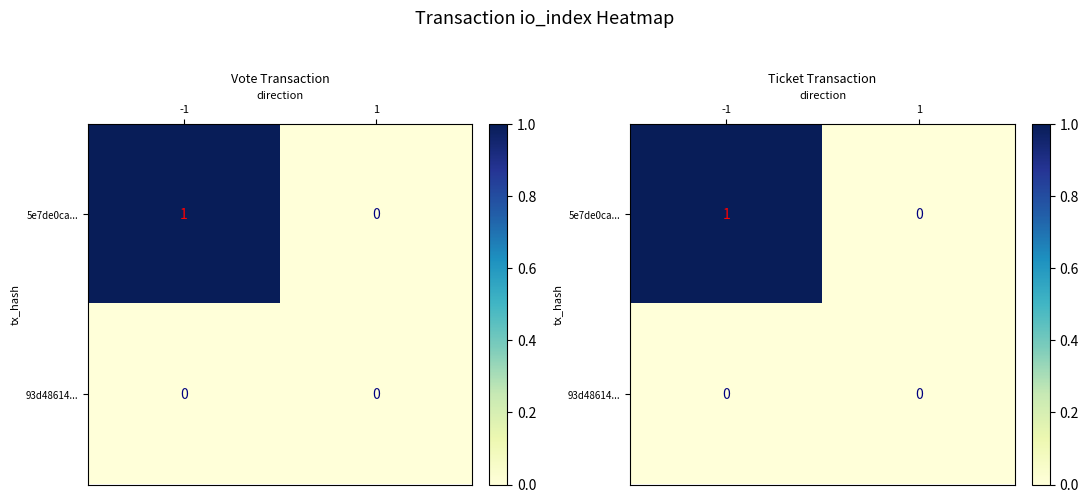

At how many categories does at least one series exceed 0?

1